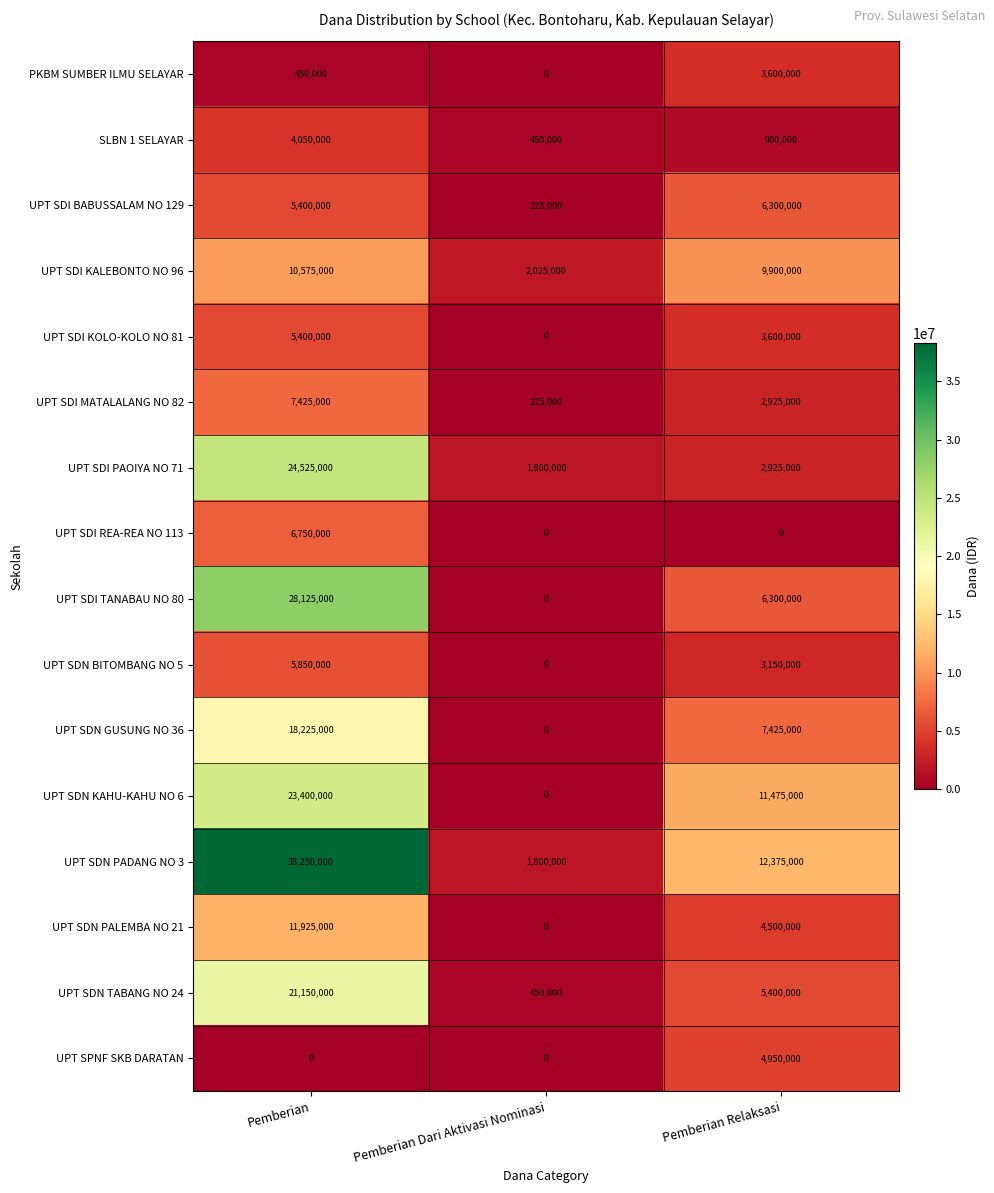

Rank the categories by UPT SDN KAHU-KAHU NO 6 value from highest to lowest.

Pemberian, Pemberian Relaksasi, Pemberian Dari Aktivasi Nominasi